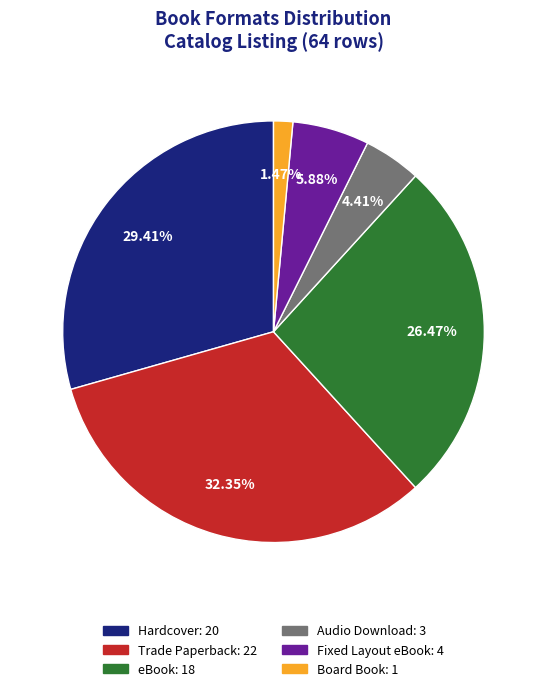

How many slices are in this pie chart?

6